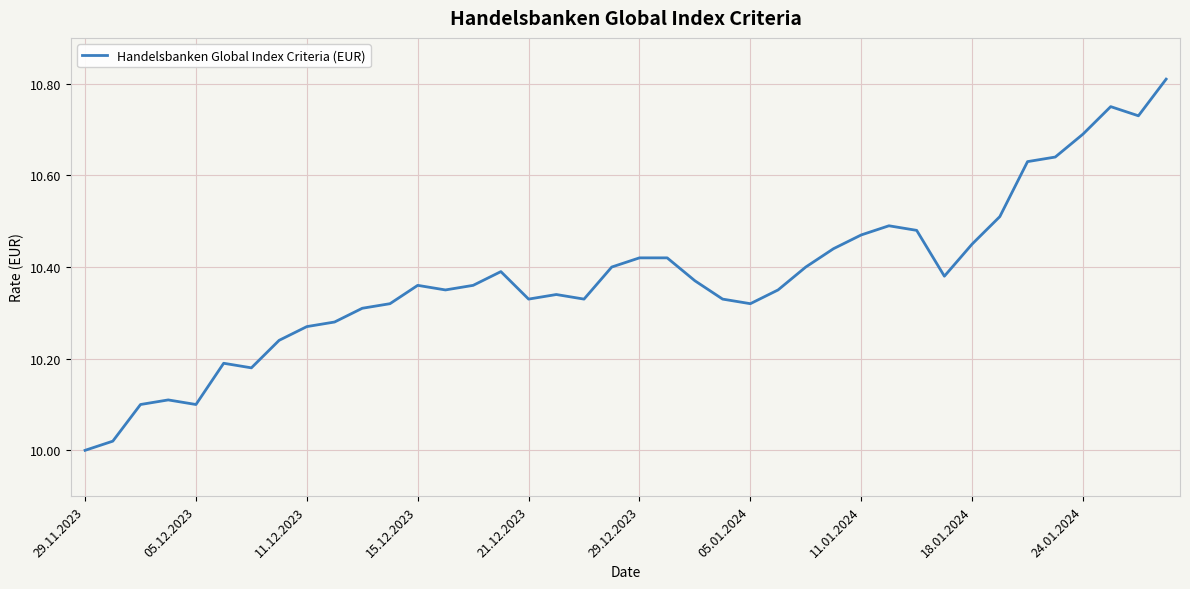

Which category has the lowest value across all series?

29.11.2023